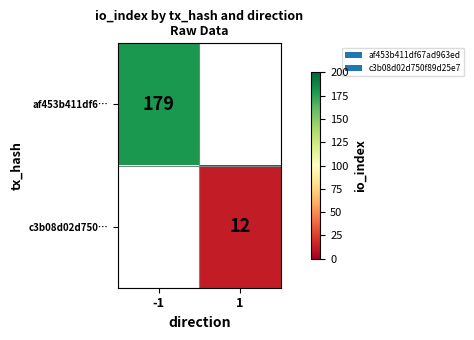

How many distinct data groups are displayed?

2